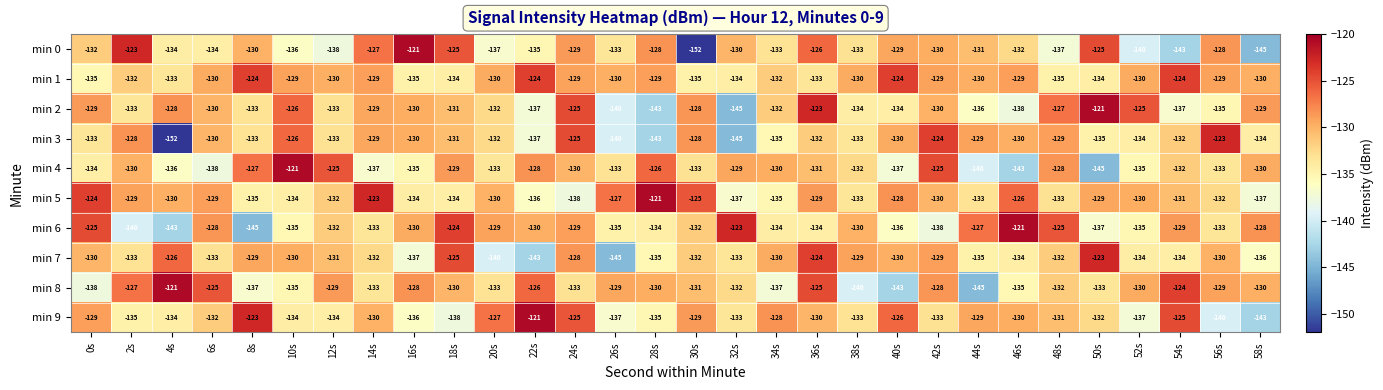

What is the highest value of the min 9 series?

-121